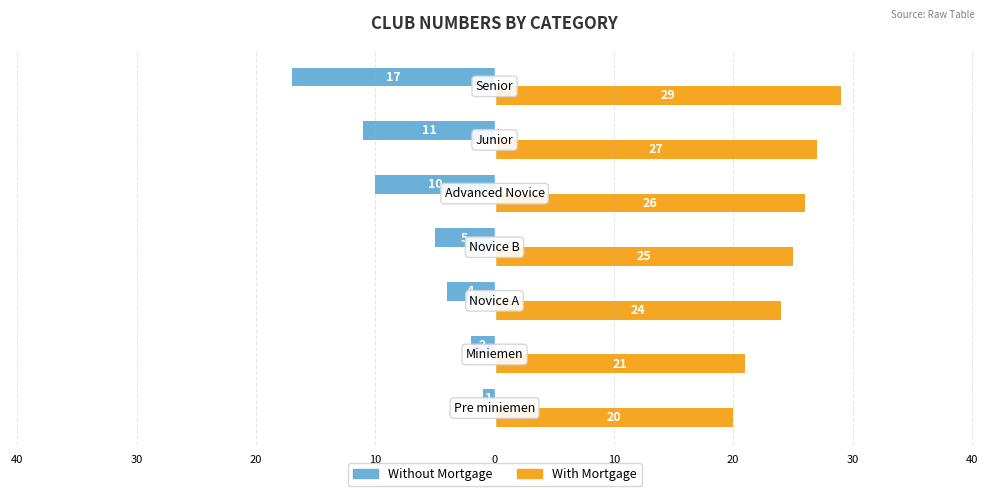

What are all the series names shown in the legend?

Without Mortgage, With Mortgage